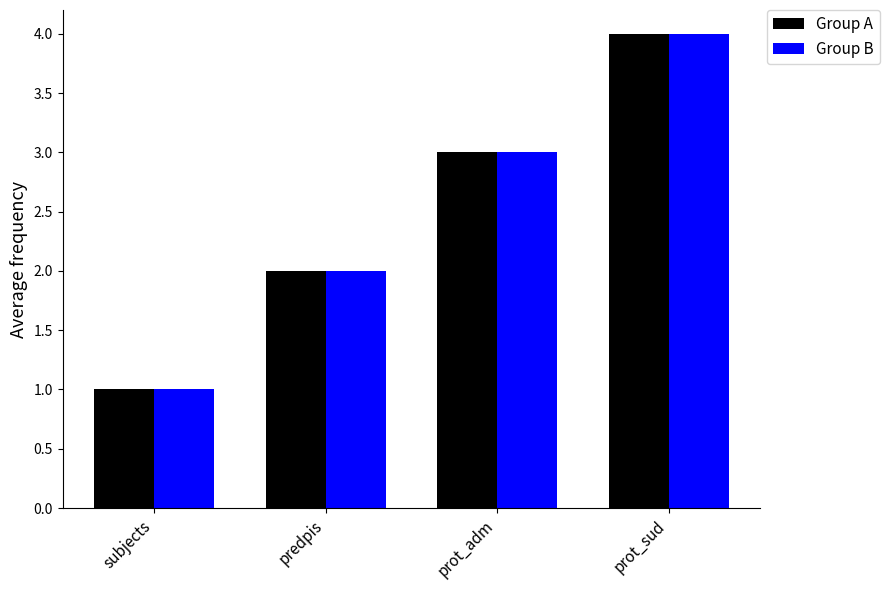

True or false: Group A has a value of 3 at prot_adm.

True